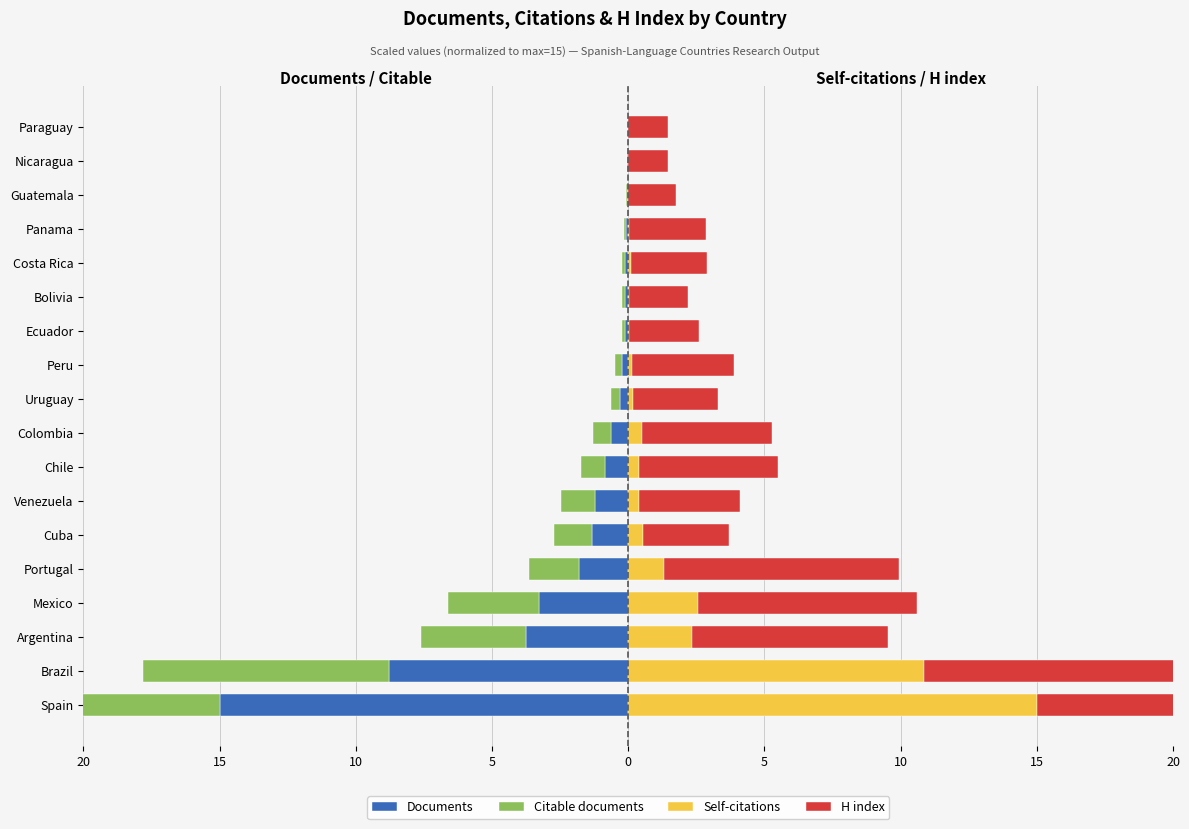

How many positive values does the Self-citations series have?

16